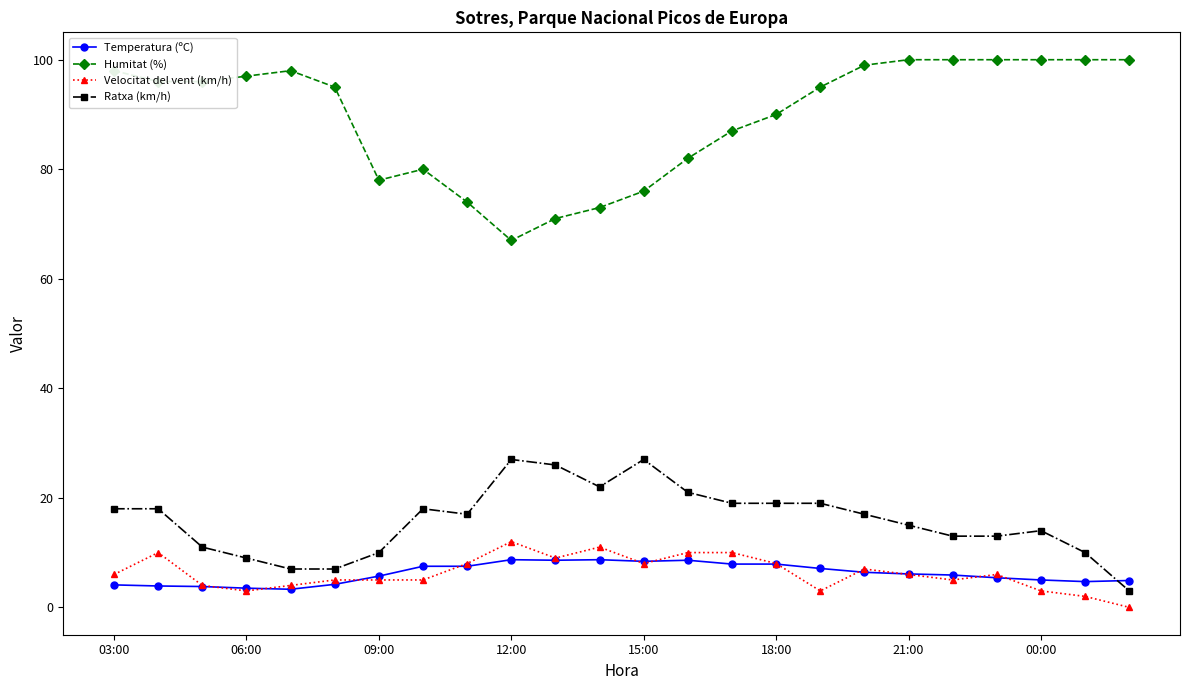

True or false: Temperatura (ºC) has more than 1 points higher than both neighbors.

True